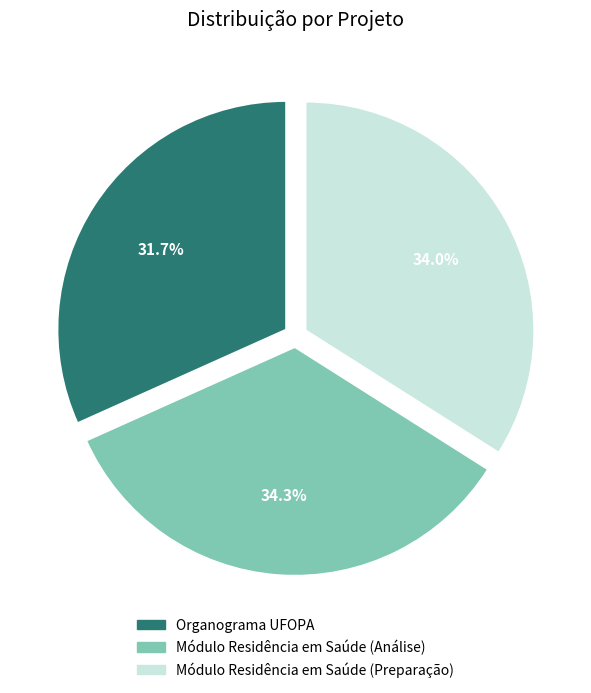

Do Módulo Residência em Saúde (Preparação) and Módulo Residência em Saúde (Análise) together represent more than half of the pie?

Yes